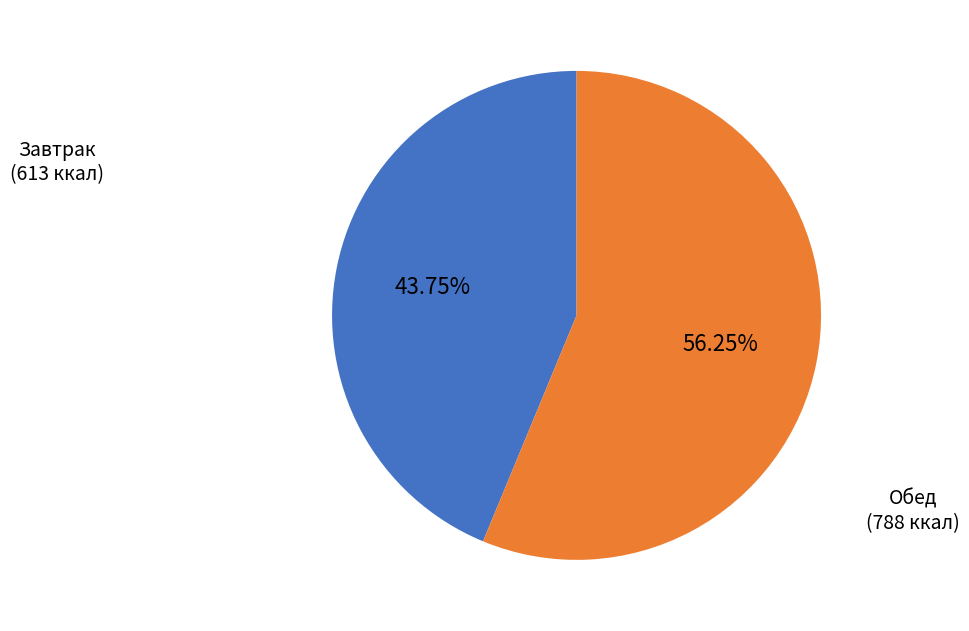

Is there a majority slice in this chart?

Yes